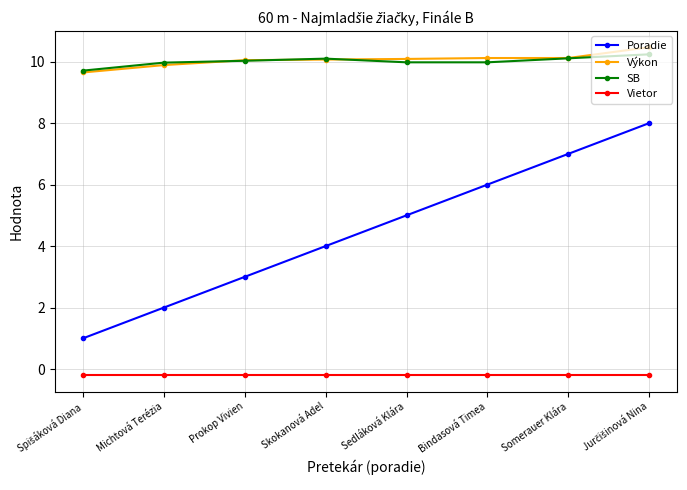

What is the difference between the highest and lowest values at Michtová Terézia?

10.2